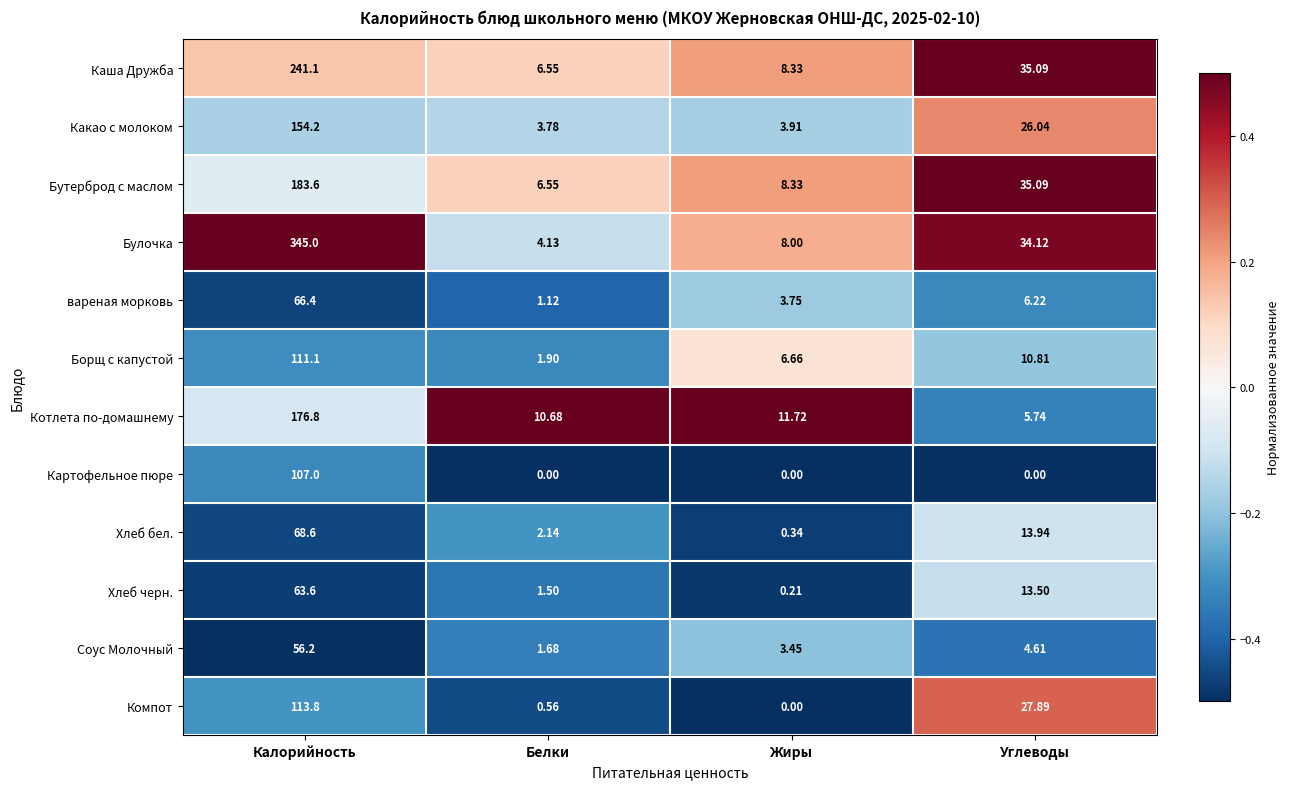

Which category has the highest value across all series?

Калорийность